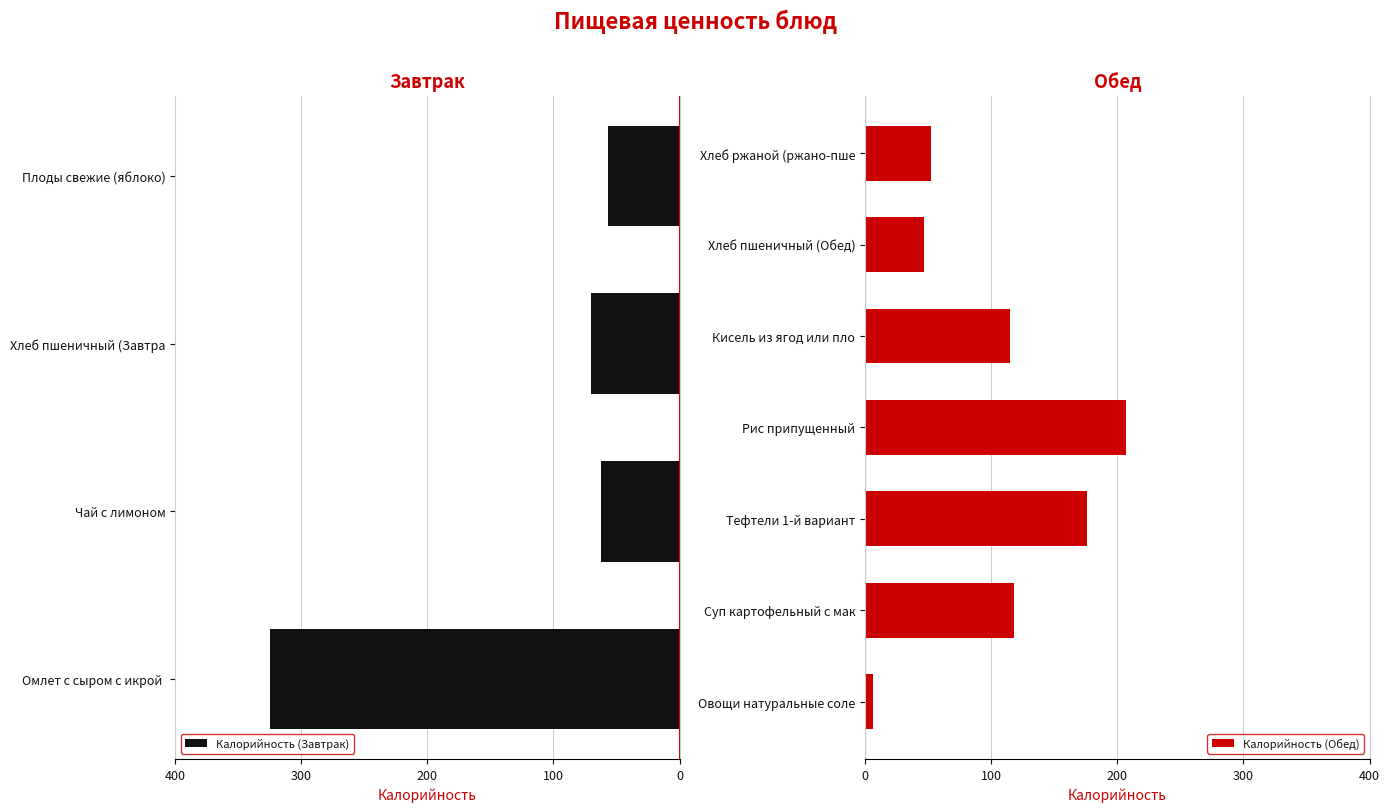

How many values in the Калорийность (Обед) series are below 115?

3